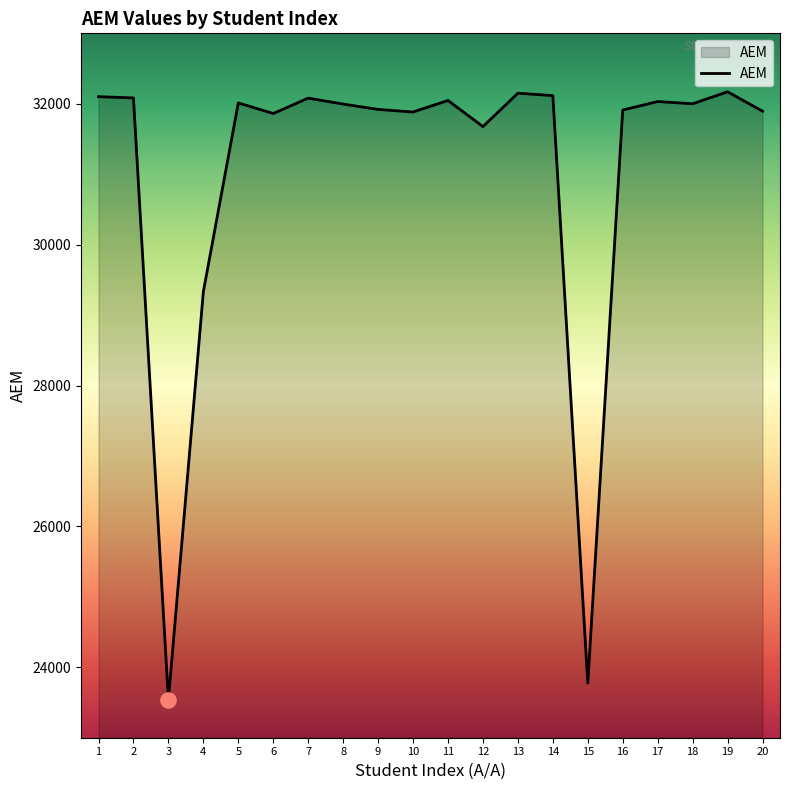

What is the ratio of the value at 20 to the value at 16?

1.0